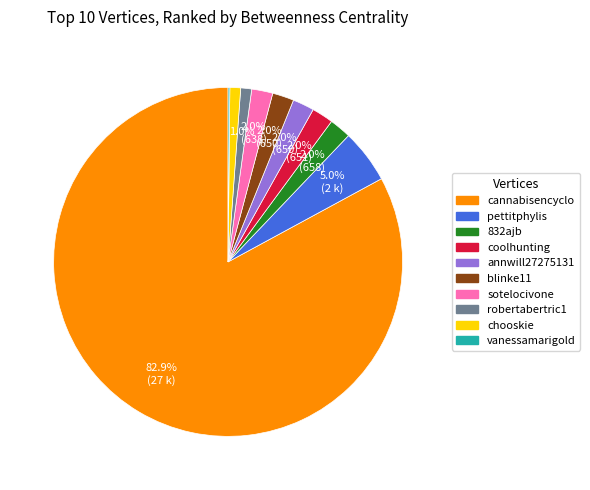

What percentage is the sotelocivone slice, to the nearest percent?

2%